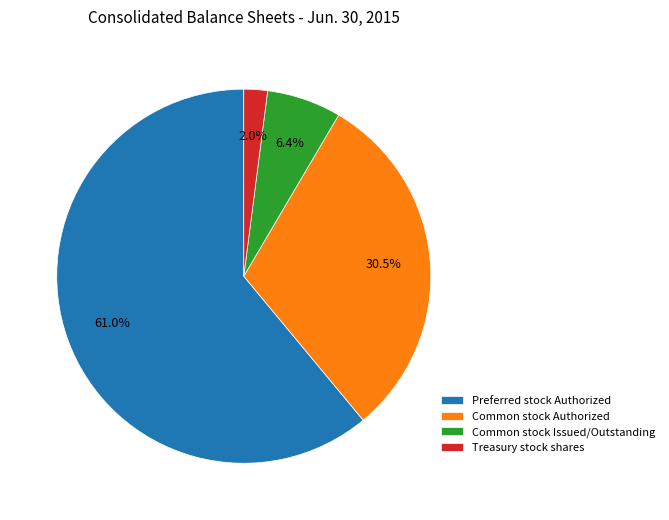

Do Common stock Issued/Outstanding and Treasury stock shares together represent more than half of the pie?

No